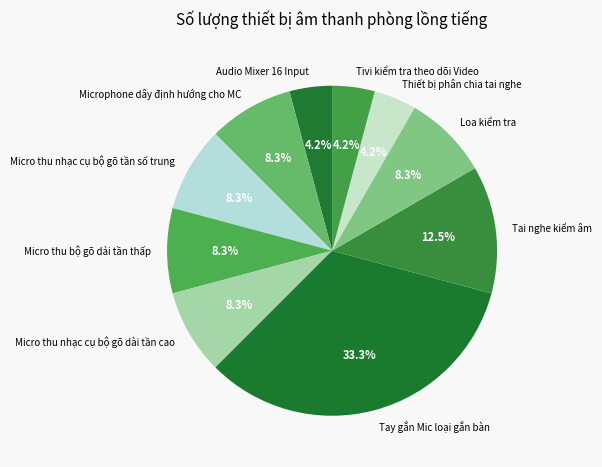

How many slices are in this pie chart?

10